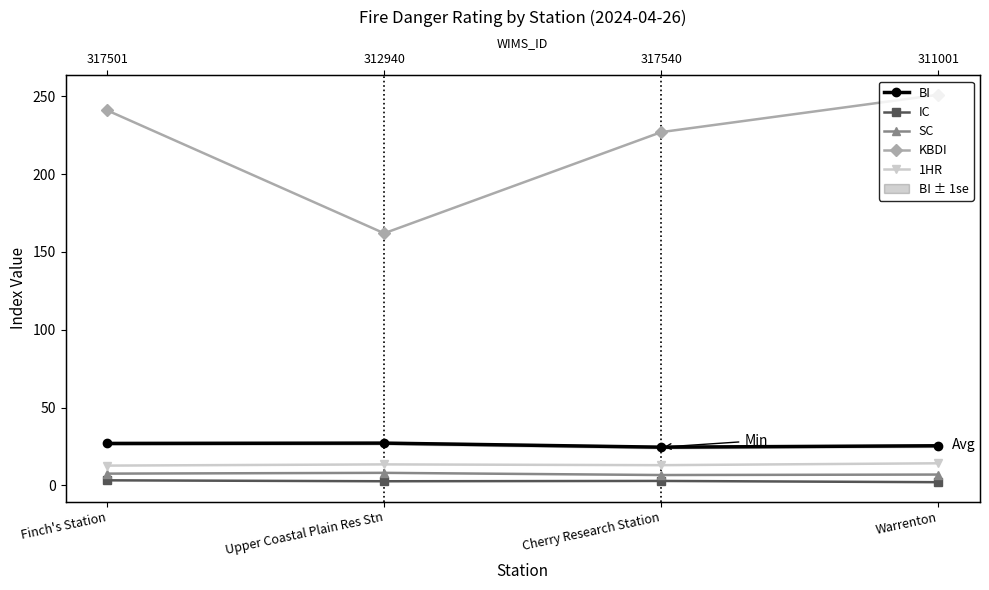

How many interior local valleys does the 1HR series have?

1